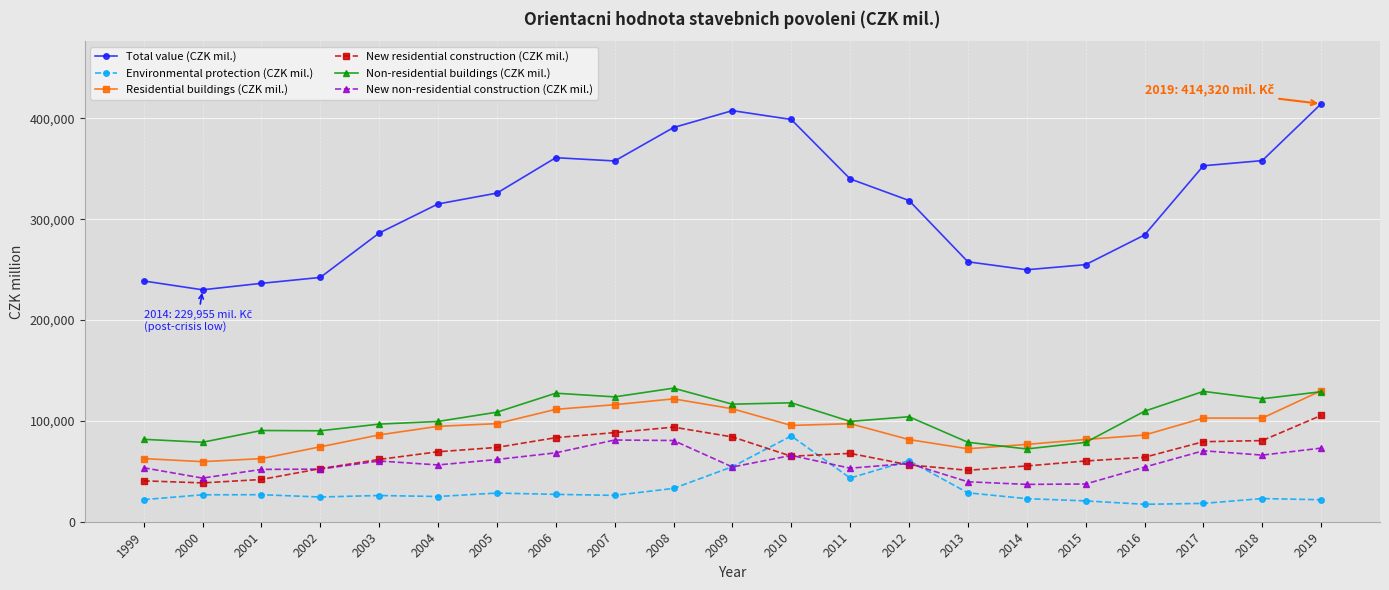

At which label does Non-residential buildings (CZK mil.) first exceed 104112?

2005